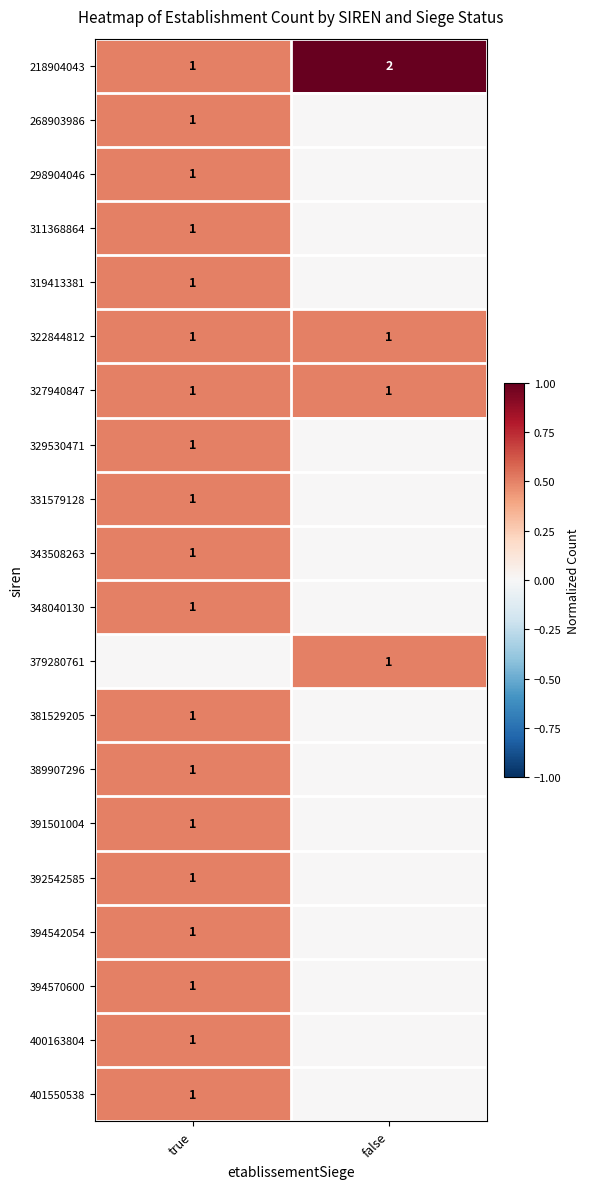

True or false: 327940847 has a value of 0 at true.

False